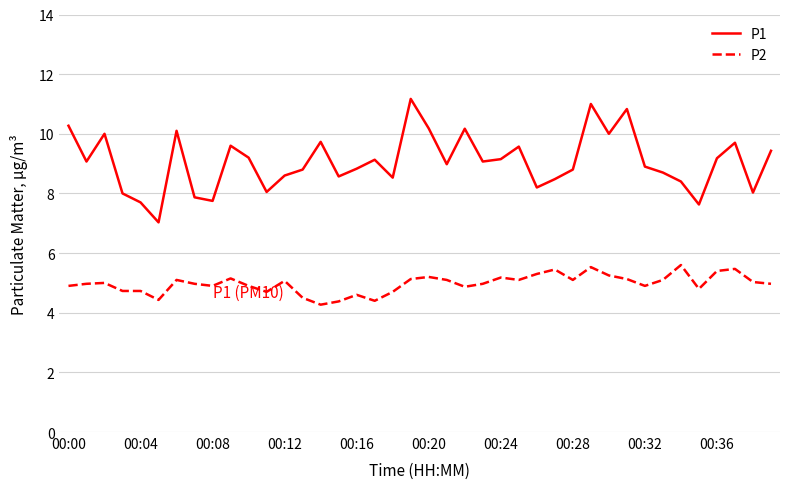

List the series in order of their overall mean, lowest first.

P2, P1